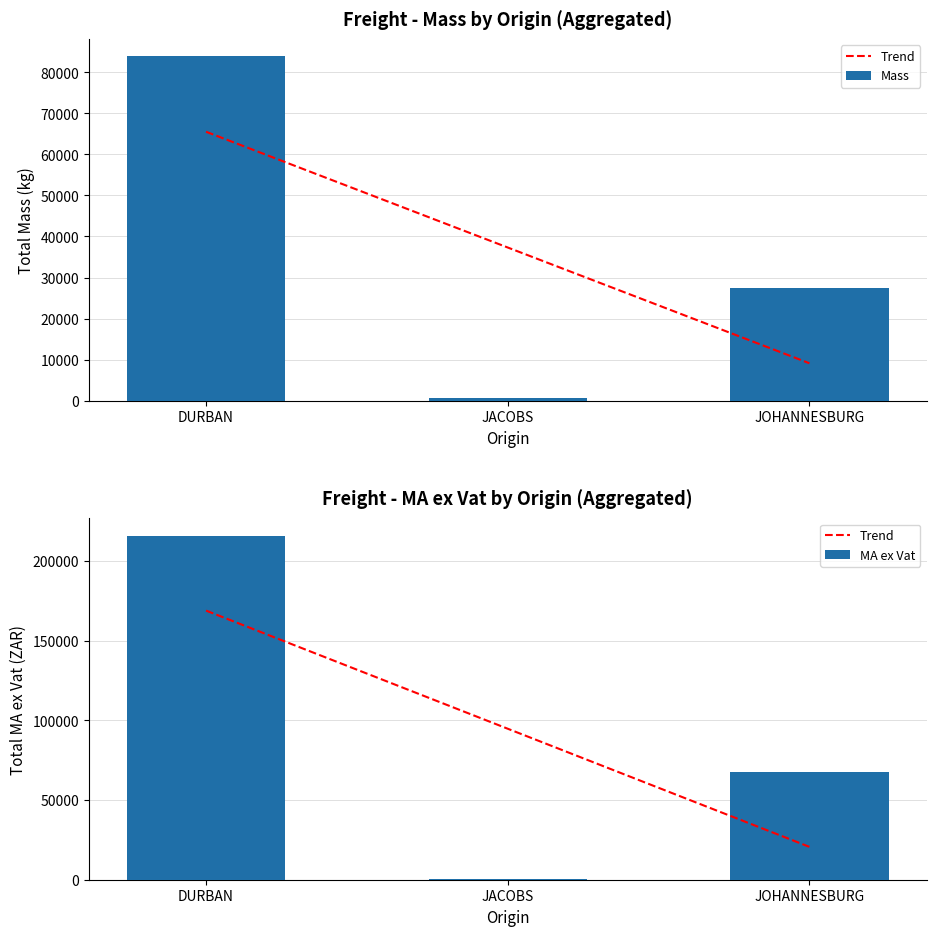

Which has a higher value, JACOBS or JOHANNESBURG?

JACOBS